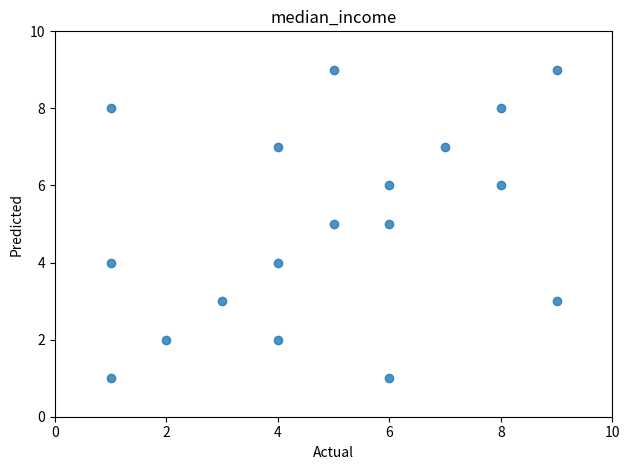

What is the range of Y values (max minus min)?

8